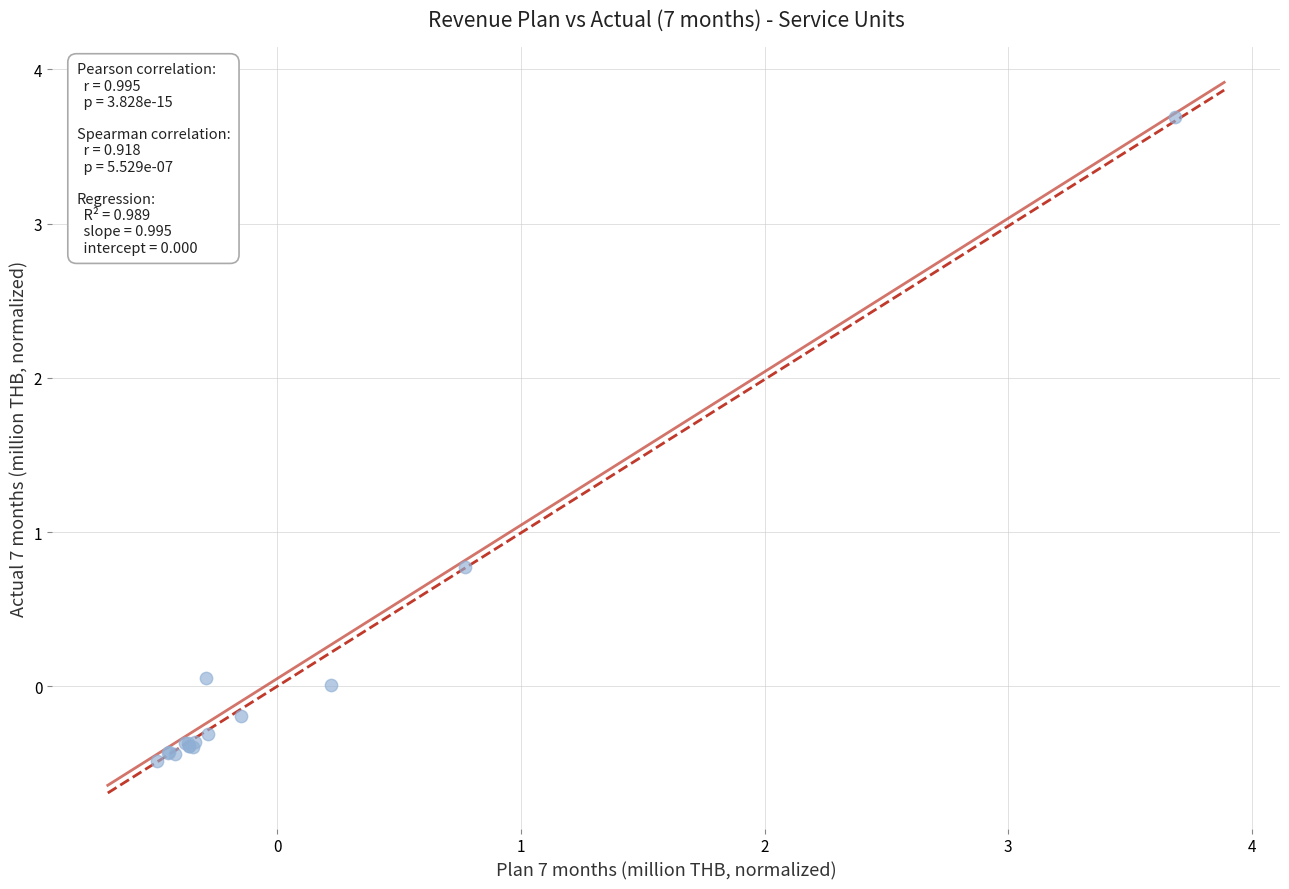

What Y value in the scatter plot is closest to 1?

0.8